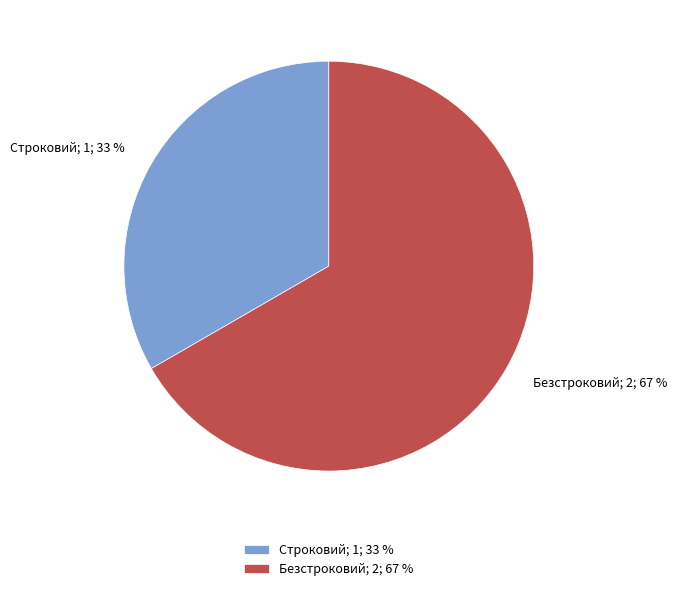

Rank the categories by value from highest to lowest.

Безстроковий, Строковий